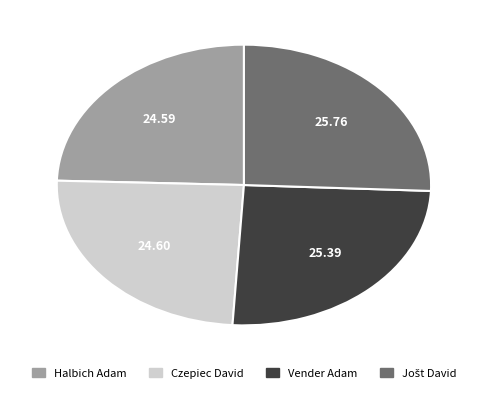

Does any single category account for the majority?

No